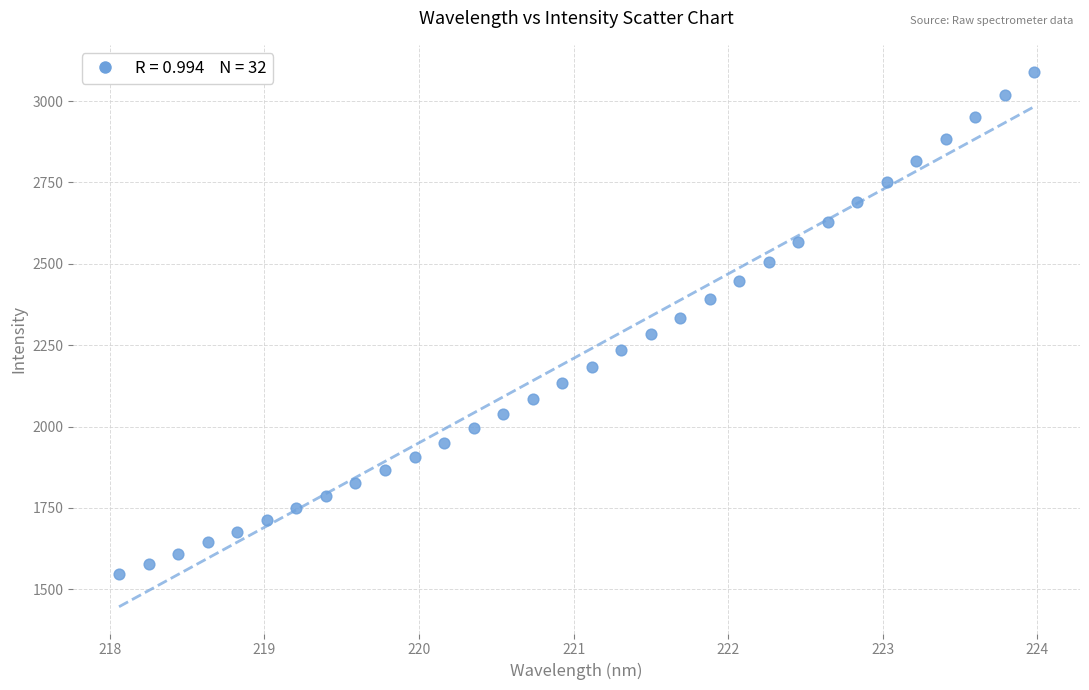

What is the range of X values (max minus min)?

5.9